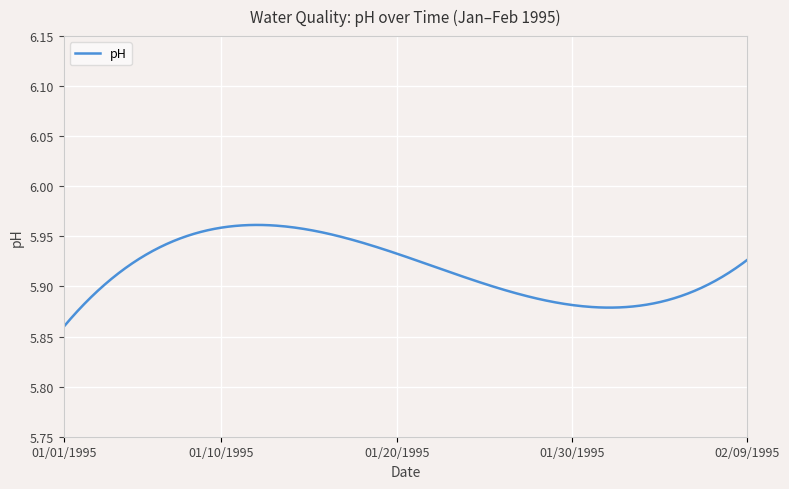

Is this an area chart (filled region under the line)?

No